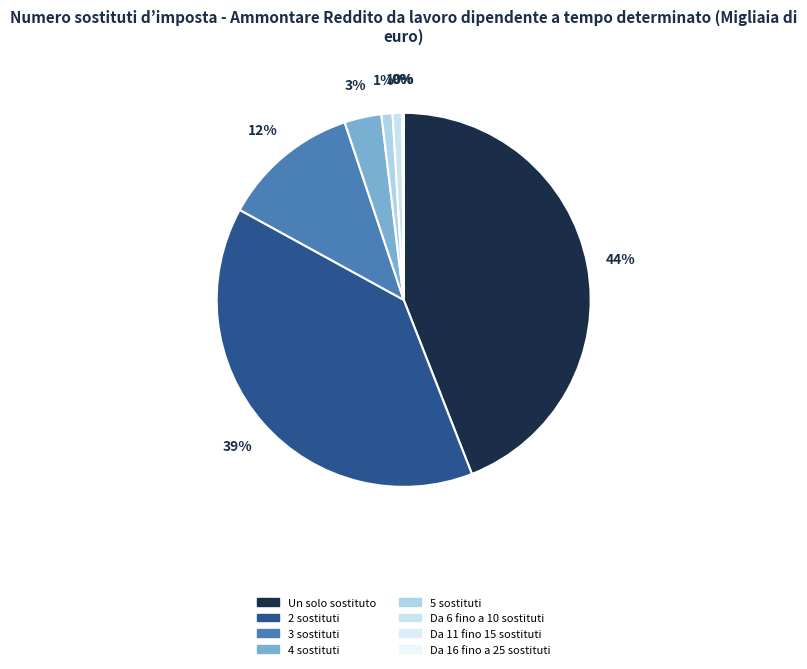

Is it true that 5 sostituti is 1% of the pie?

True